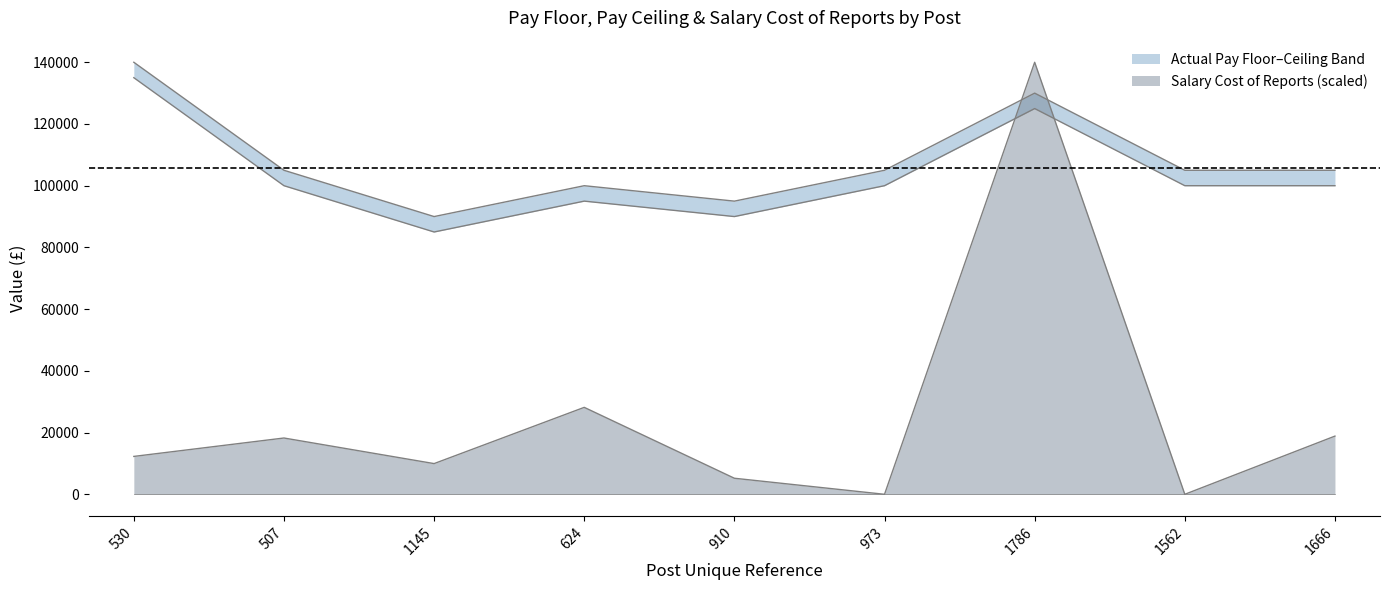

How many lines are shown in the chart?

3